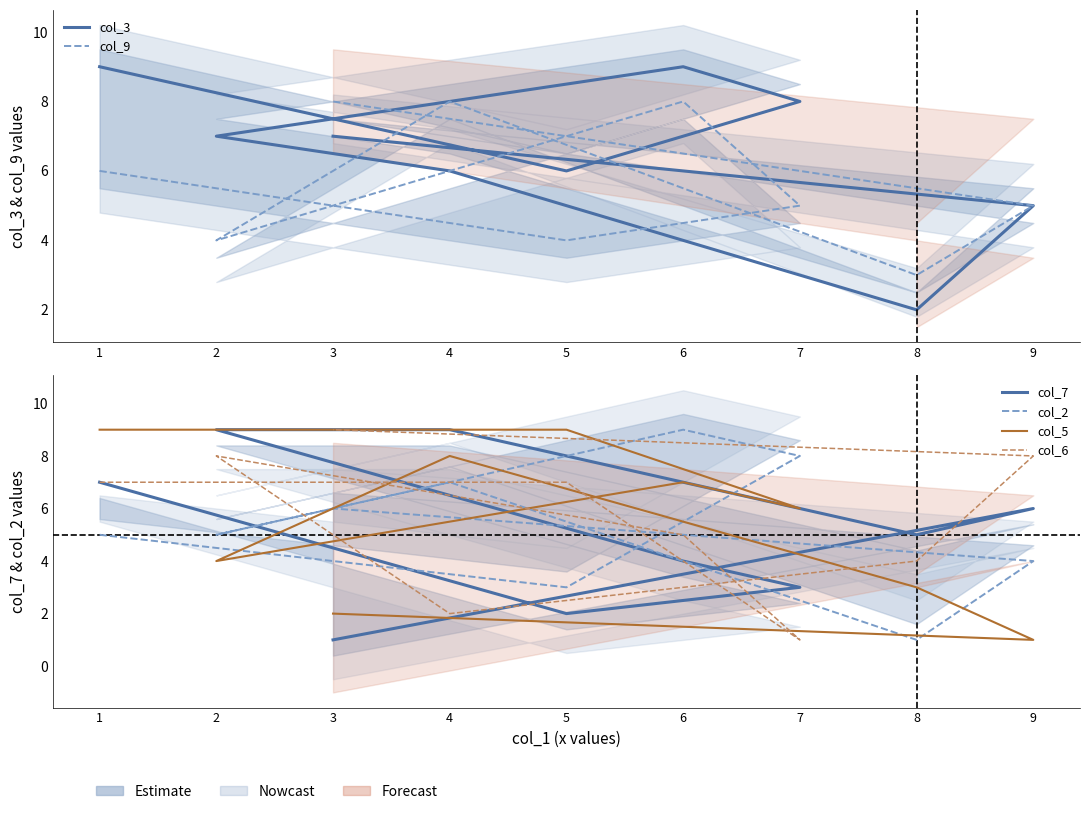

True or false: col_5 and col_7 cross at least once.

True